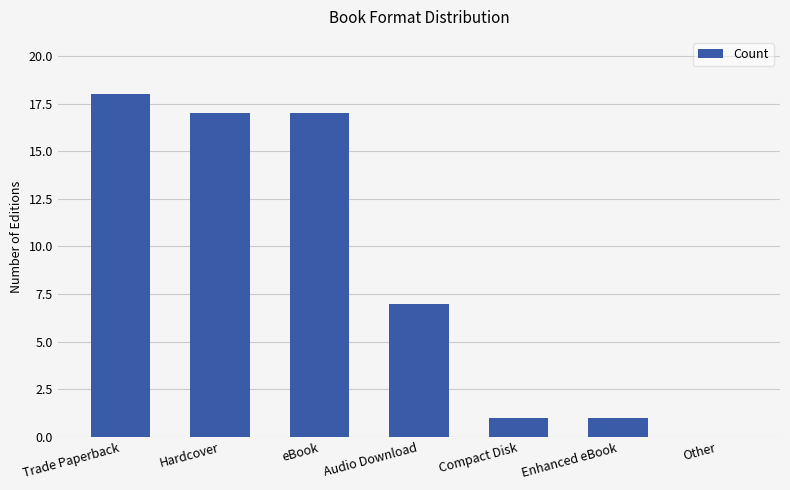

At which category does the chart reach its peak across all series?

Trade Paperback